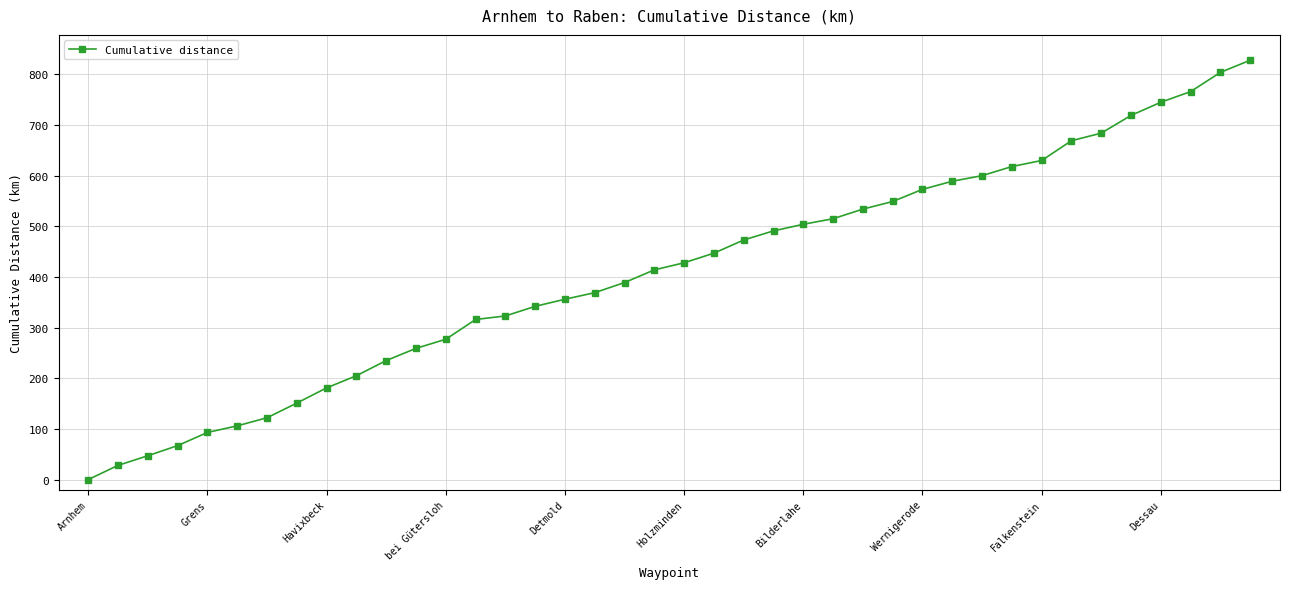

Reading right to left, what are all the values shown in this chart?

828	804	766	745	719	684	669	630	618	600	589	573	549	534	515	504	491	473	447	428	414	389	369	356	342	323	316	277	259	235	205	181	151	122	106	93	67	47	28	0